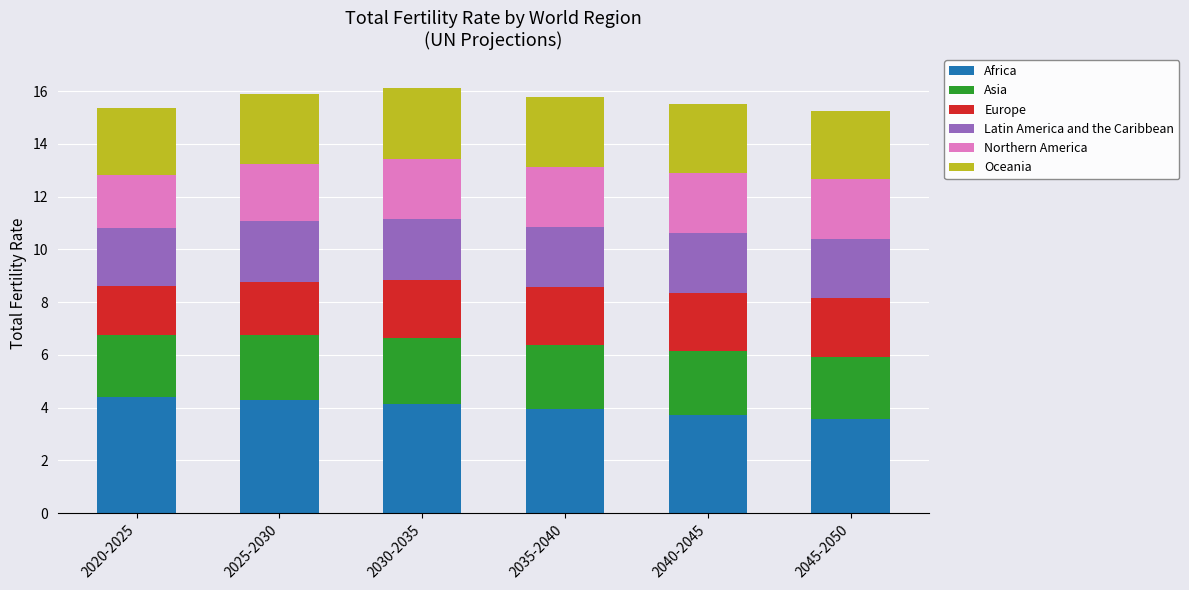

How many bars are there in total?

6